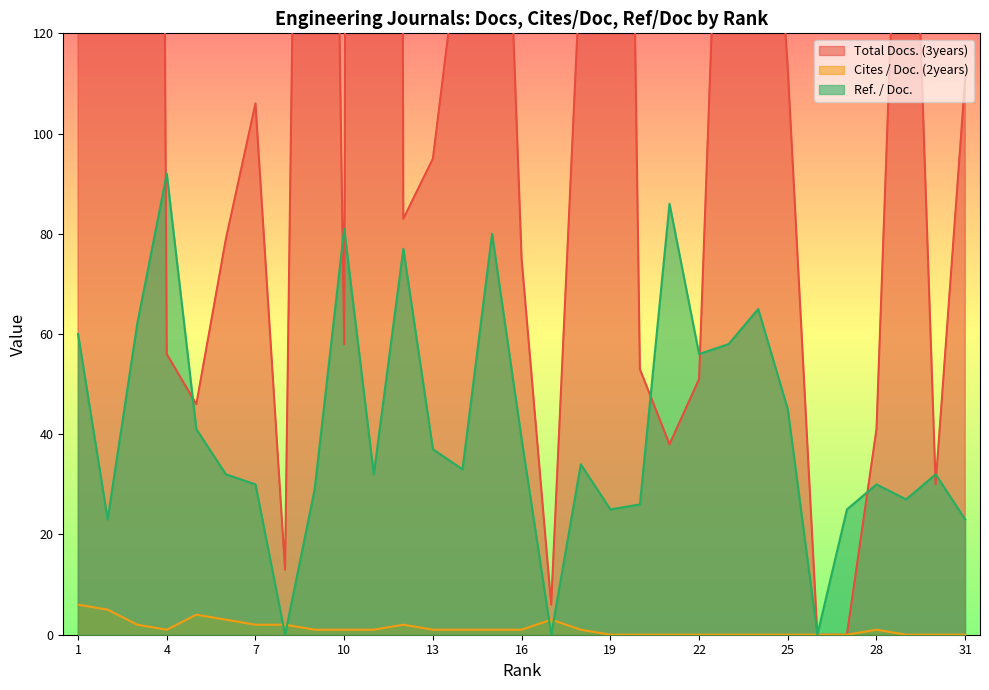

How many categories are shown in the chart?

31